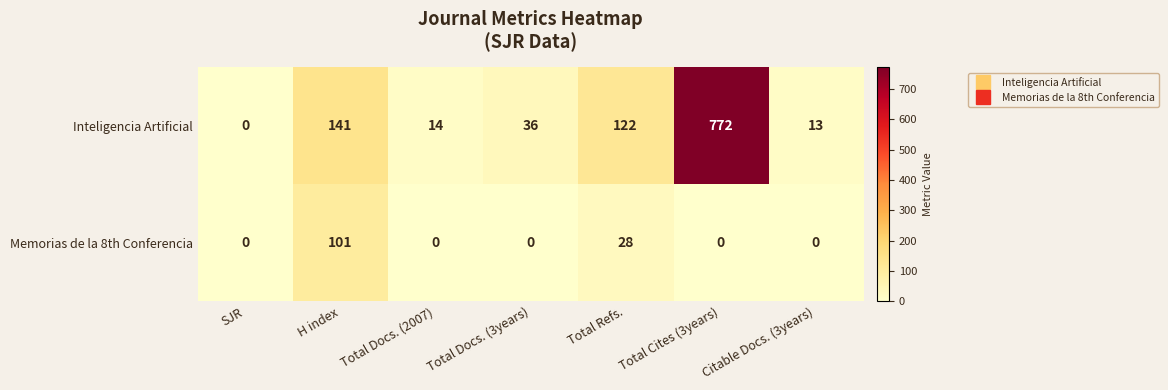

List the labels in order of Inteligencia Artificial value, largest first.

Total Cites (3years), H index, Total Refs., Total Docs. (3years), Total Docs. (2007), Citable Docs. (3years), SJR